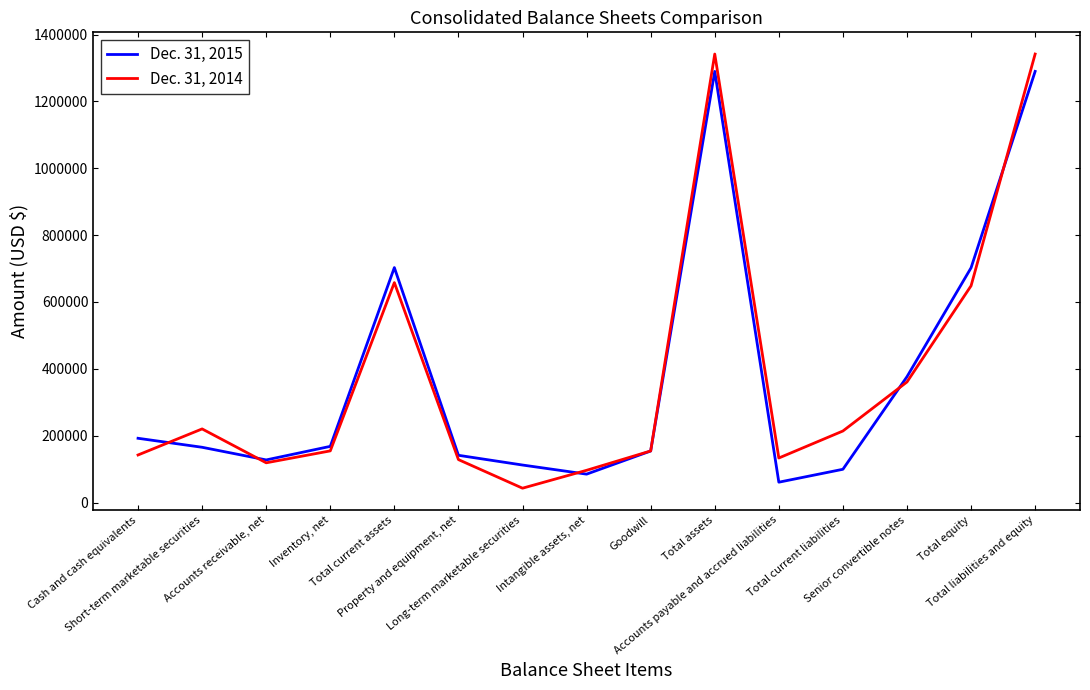

What is the lowest value of the Dec. 31, 2015 series?

60986